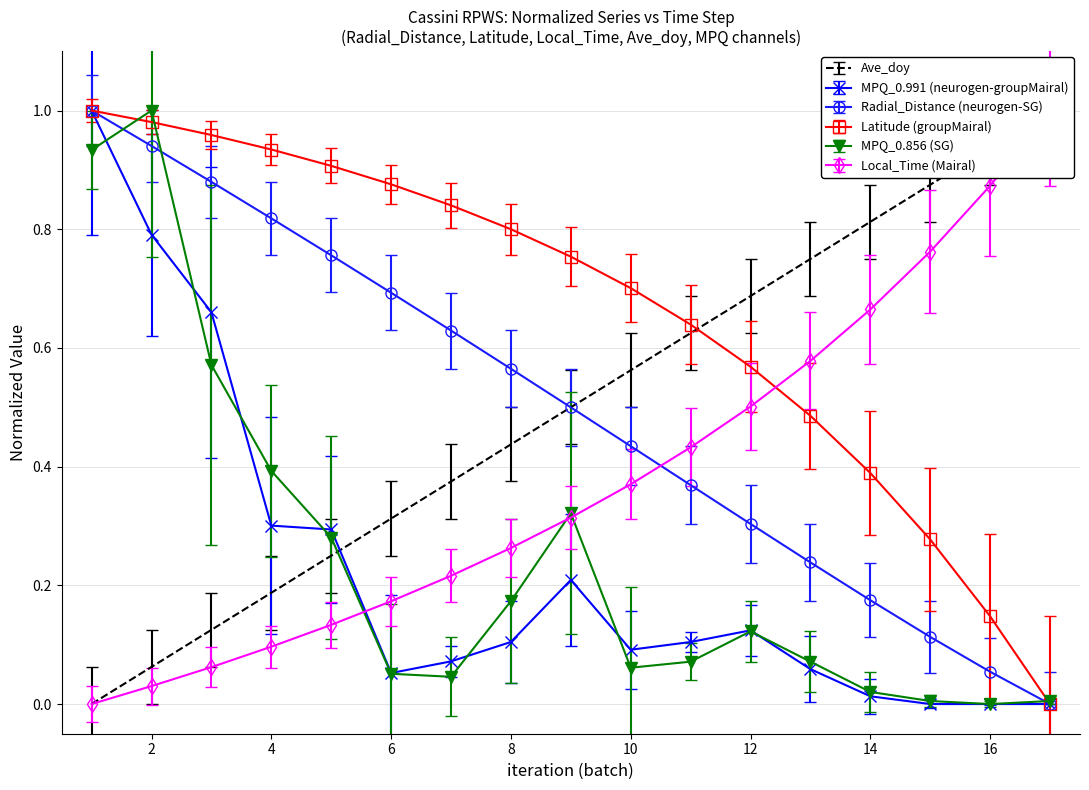

What is the value of the Latitude point at the 1st from the left?

1.0